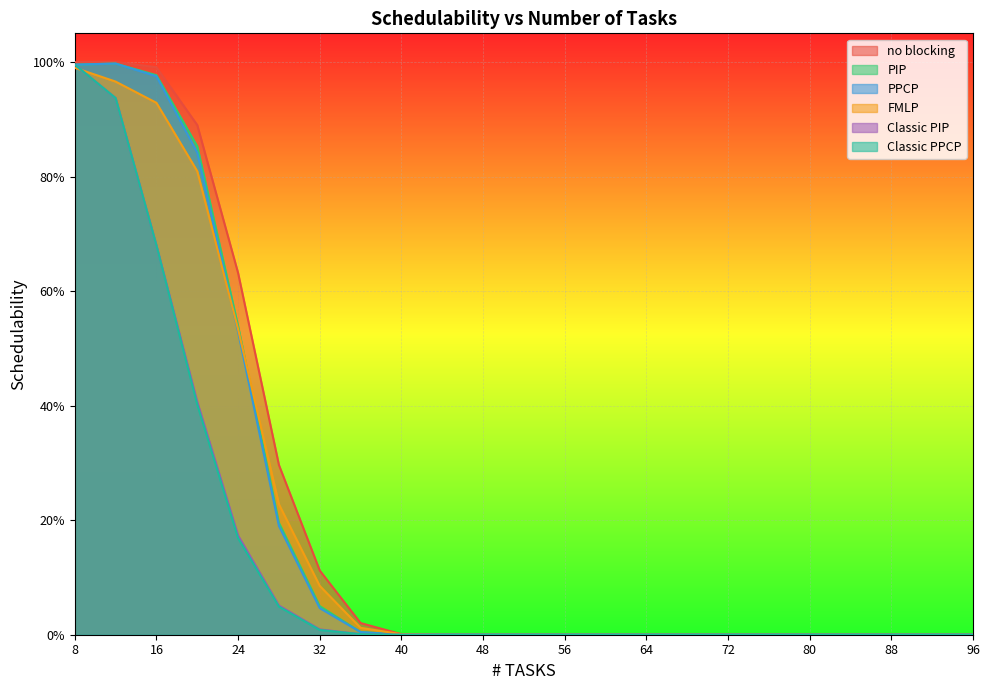

At how many categories does at least one series exceed 0?

9